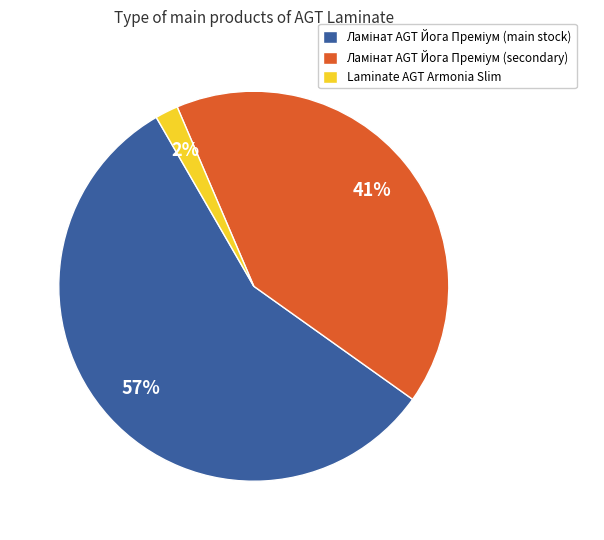

The Laminate AGT Armonia Slim slice represents 7% of the pie. True or false?

False